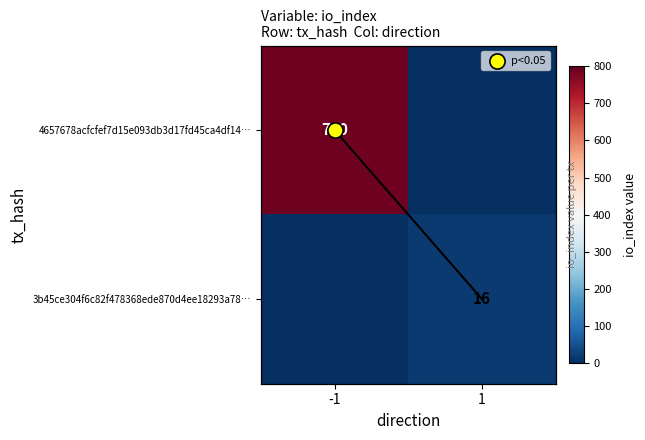

Rank the categories by 3b45ce304f6c82f478368ede870d4ee18293a78… value from lowest to highest.

-1, 1